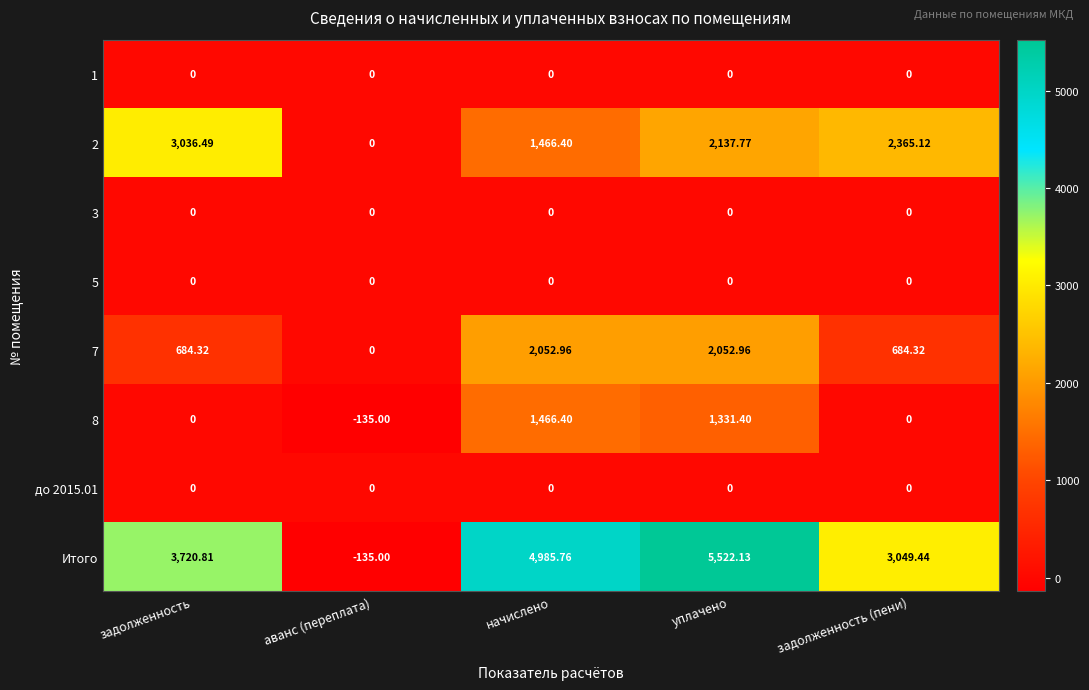

At which category does the chart reach its minimum across all series?

аванс (переплата)